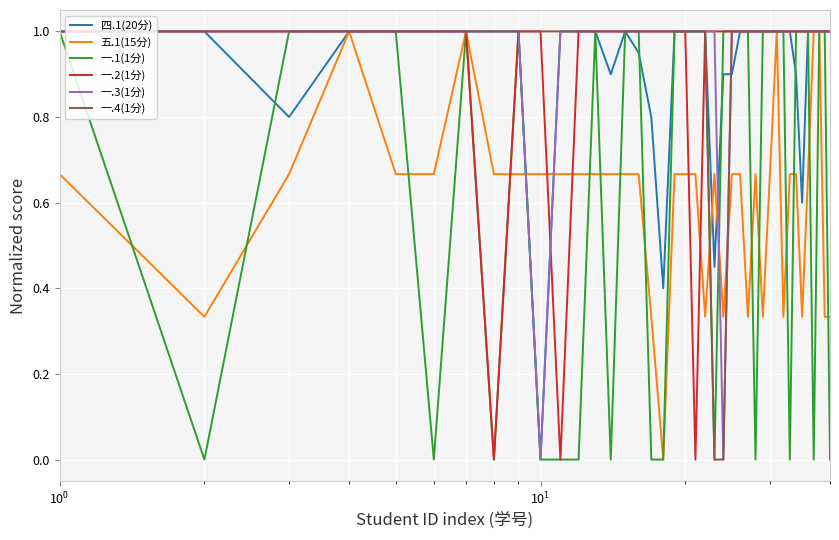

What is the maximum value for 一.4(1分)?

1.0